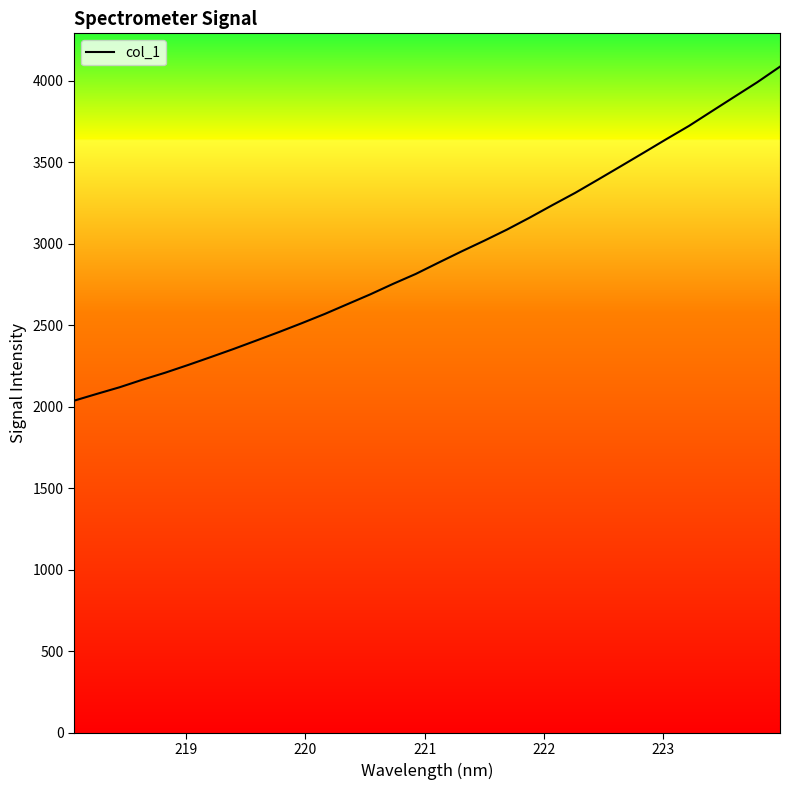

What is the average value?

2924.0